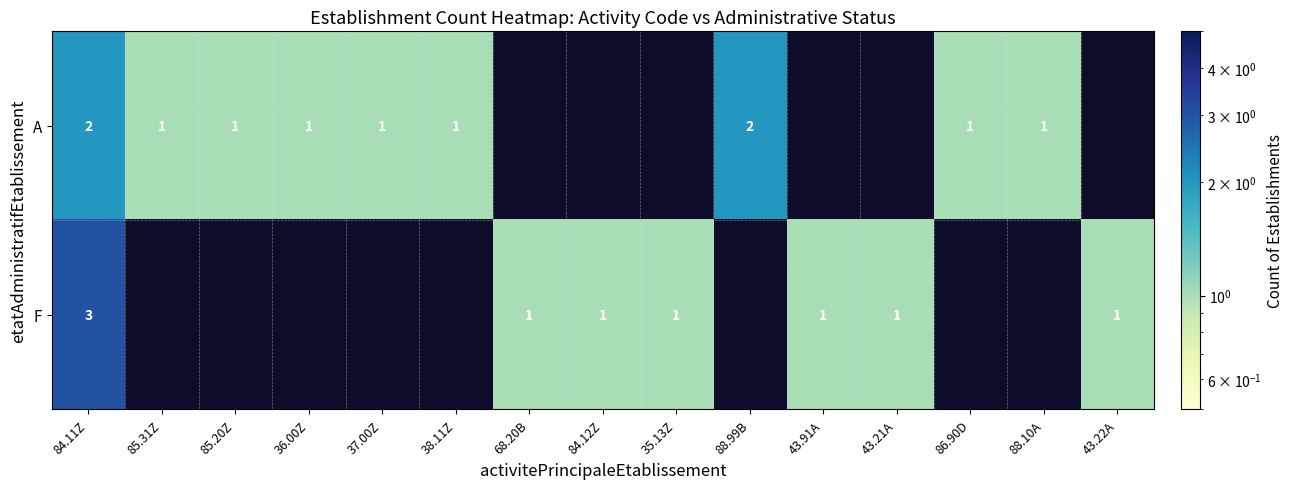

True or false: A has a value of 1 at 85.20Z.

True